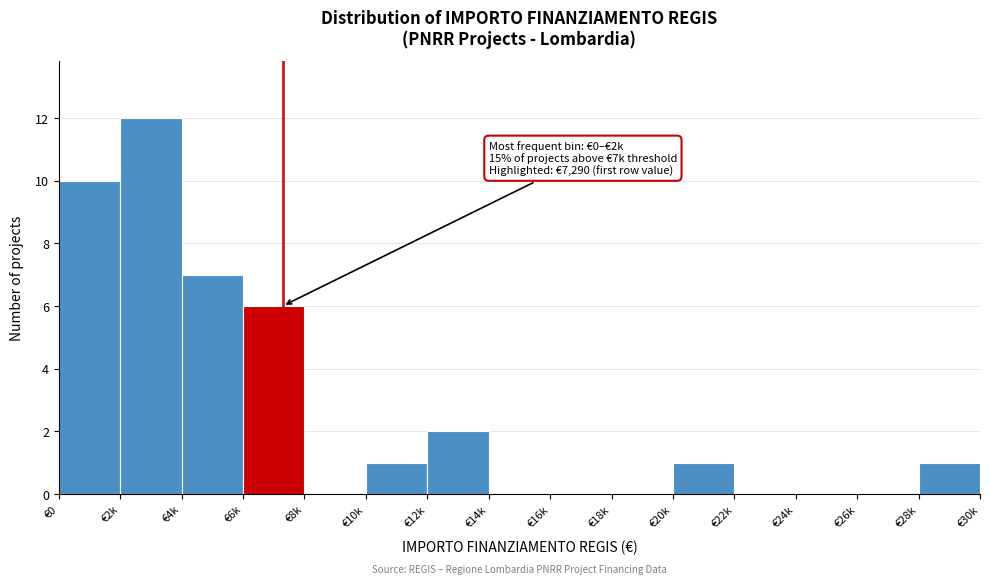

Reading left to right, transcribe all the data shown in this chart.

€0=10	€2k=12	€4k=7	€6k=6	€8k=0	€10k=1	€12k=2	€14k=0	€16k=0	€18k=0	€20k=1	€22k=0	€24k=0	€26k=0	€28k=1